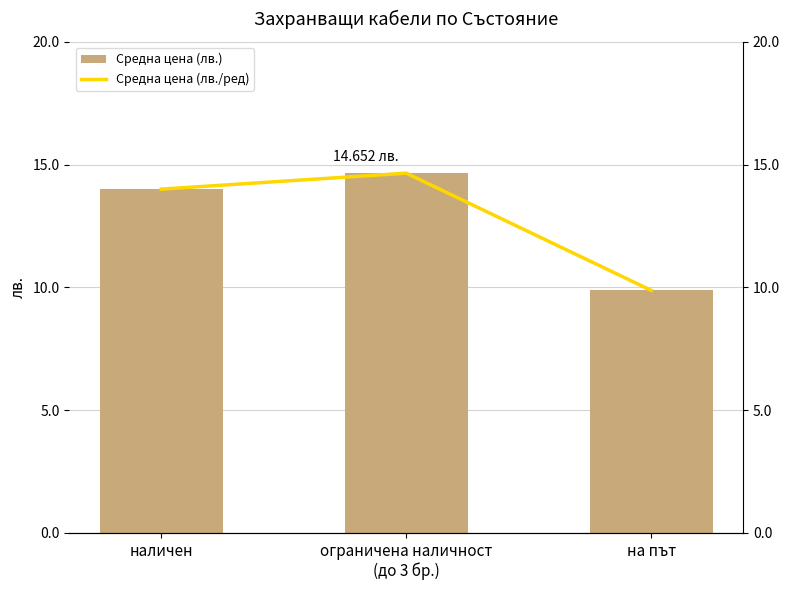

At наличен, list the series in order from largest to smallest.

Средна цена (лв.), Средна цена (лв./ред)